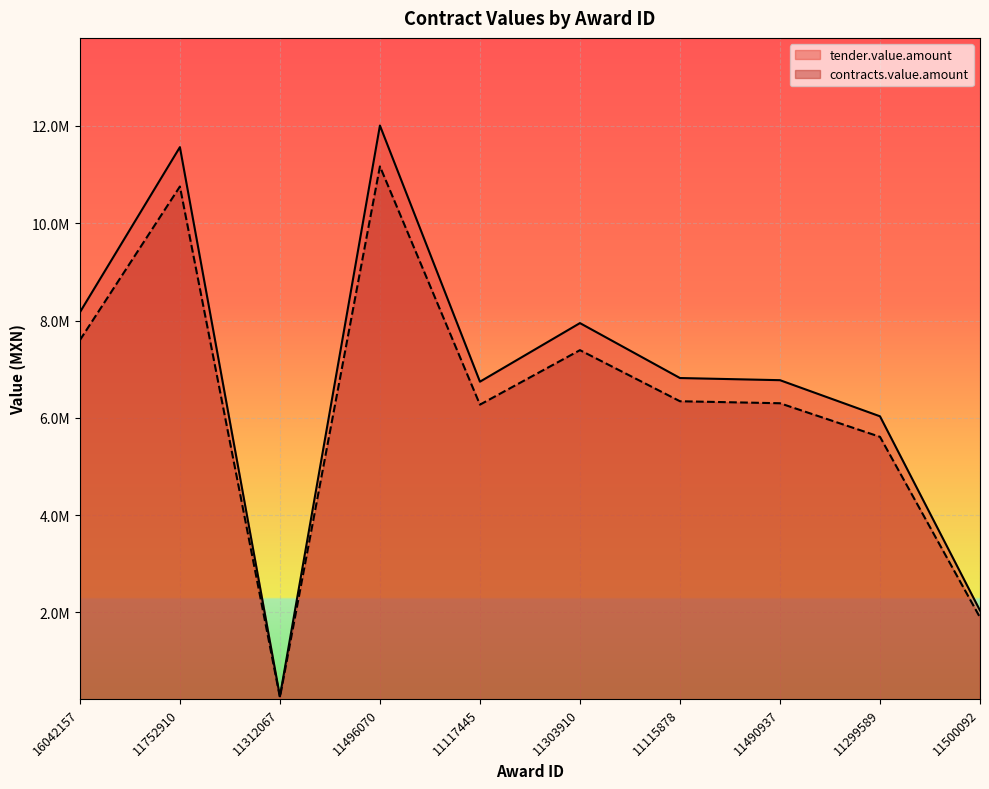

What is the label of the 4th point from the left?

11496070